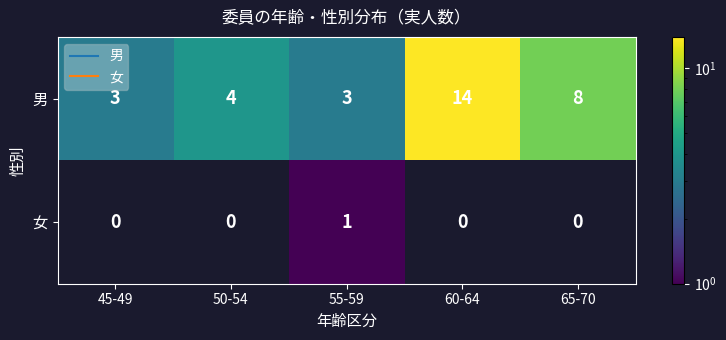

What is the total value across all series at 60-64?

14